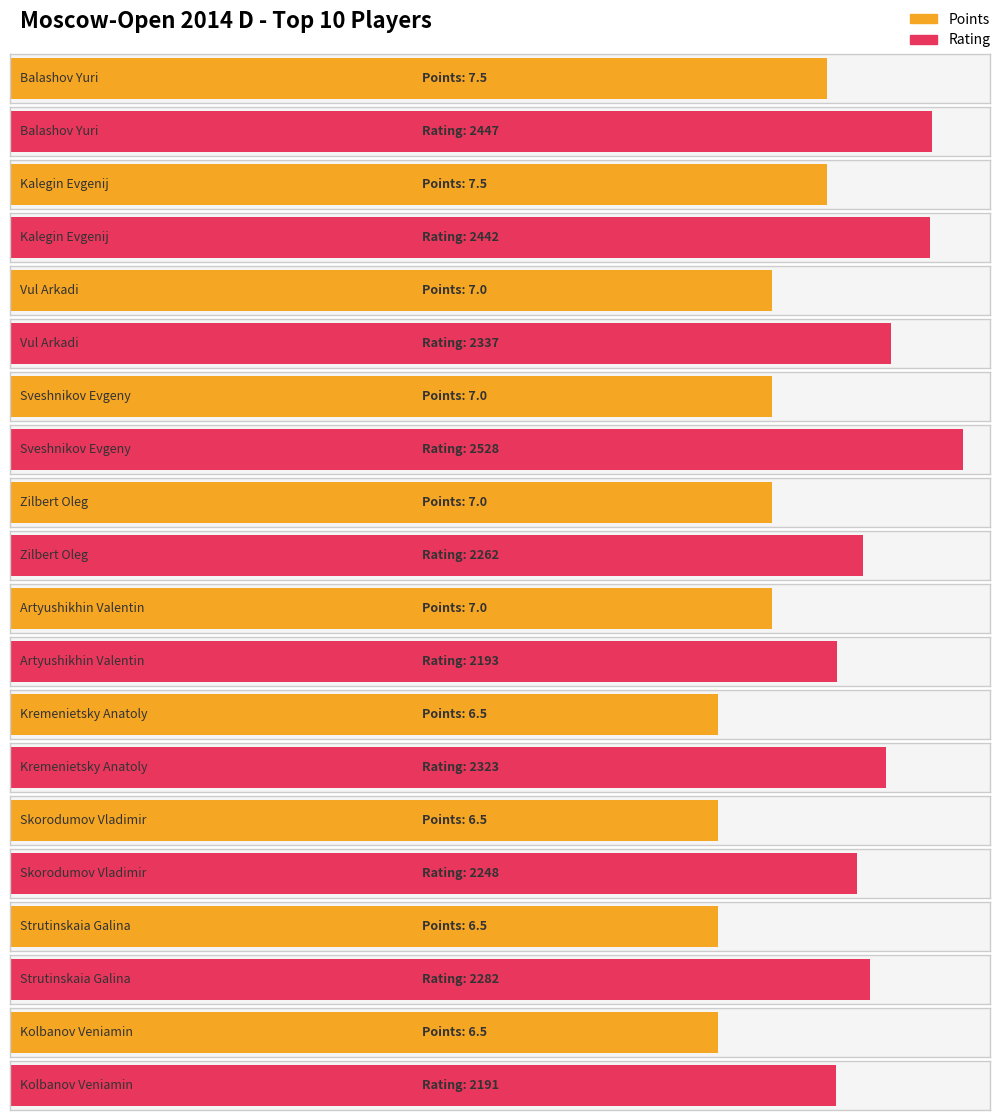

What is the difference between the highest and lowest values at Kalegin Evgenij?

2434.5